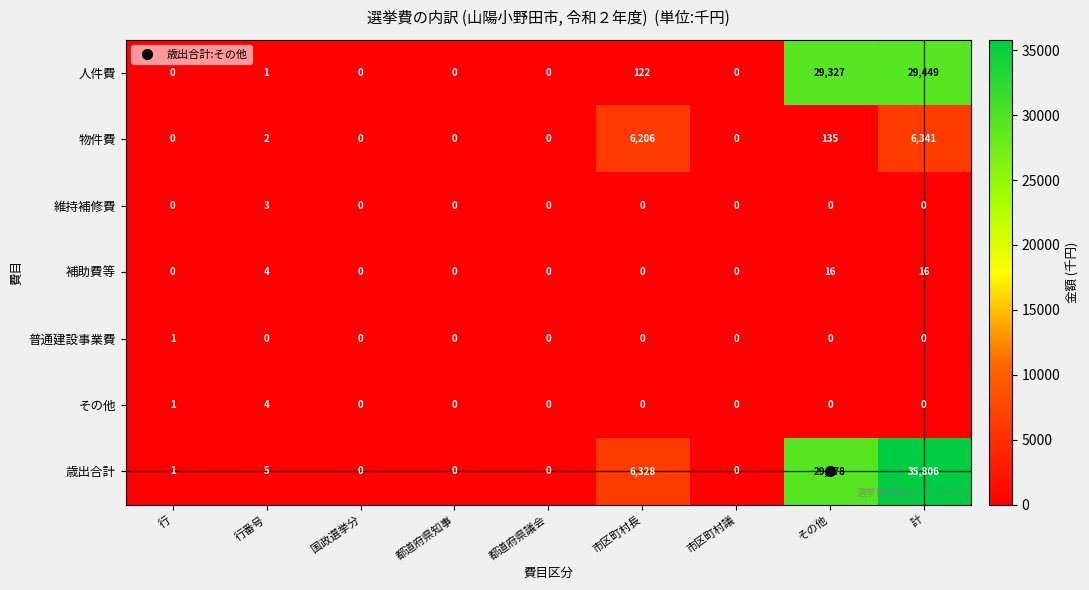

Rank the series by their maximum value, from lowest to highest.

普通建設事業費, 維持補修費, その他, 補助費等, 物件費, 人件費, 歳出合計